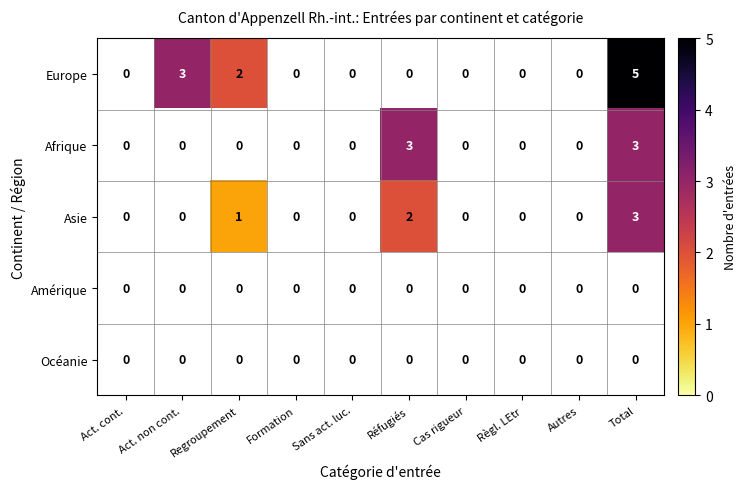

True or false: Europe has a value of 9 at Total.

False